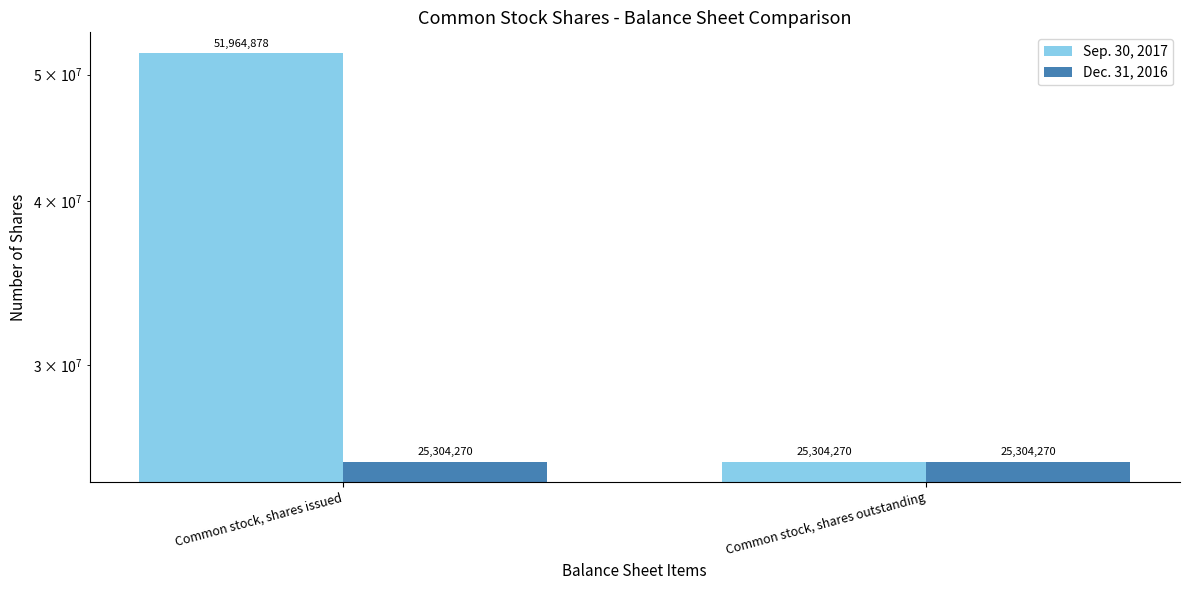

Is the value of Dec. 31, 2016 at Common stock, shares issued greater than the value of Sep. 30, 2017 at Common stock, shares outstanding?

No